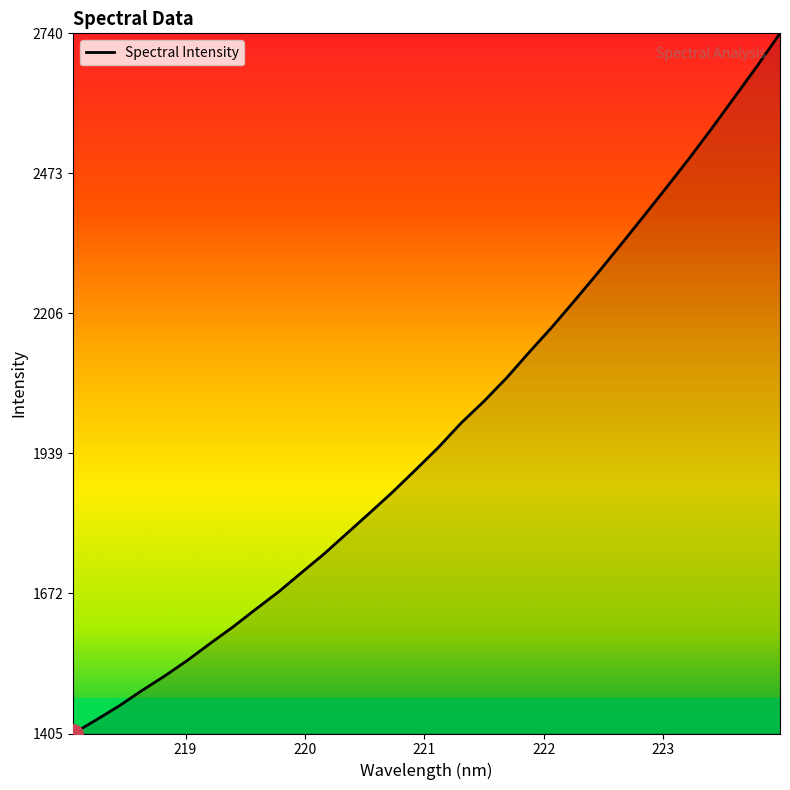

How many lines are shown in the chart?

1